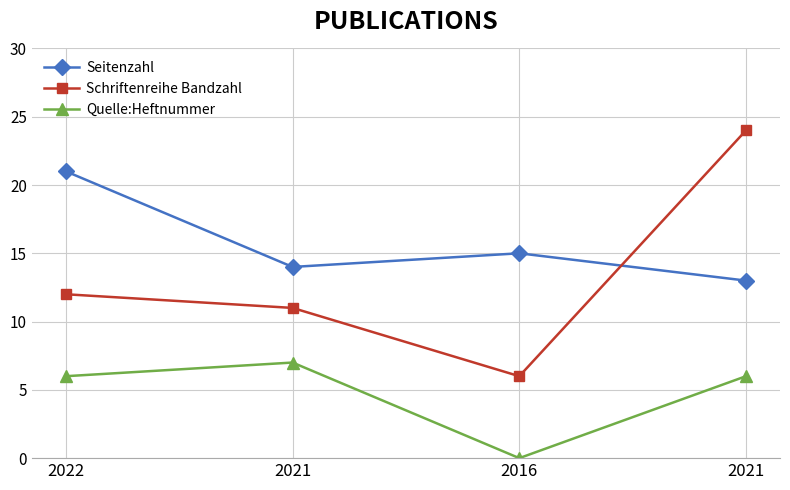

True or false: Quelle:Heftnummer has more than 2 interior local peaks.

False